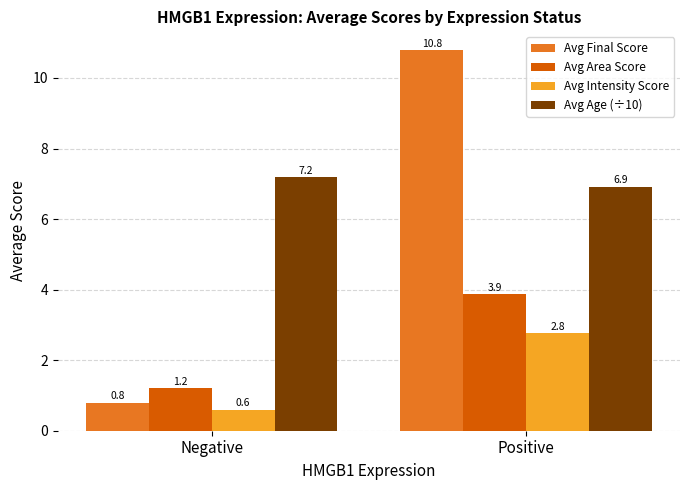

Is it true that Avg Area Score equals 3.9 at Positive?

True